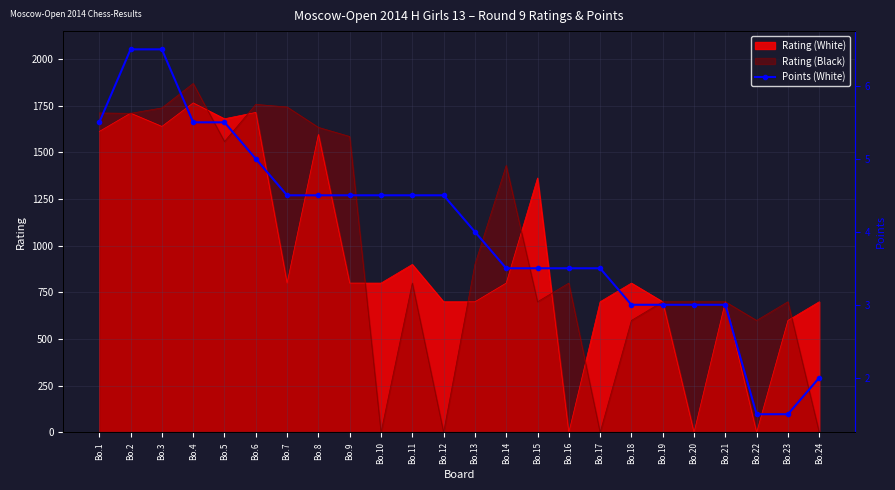

At which label is Rating (Black) closest to 934?

Bo.13